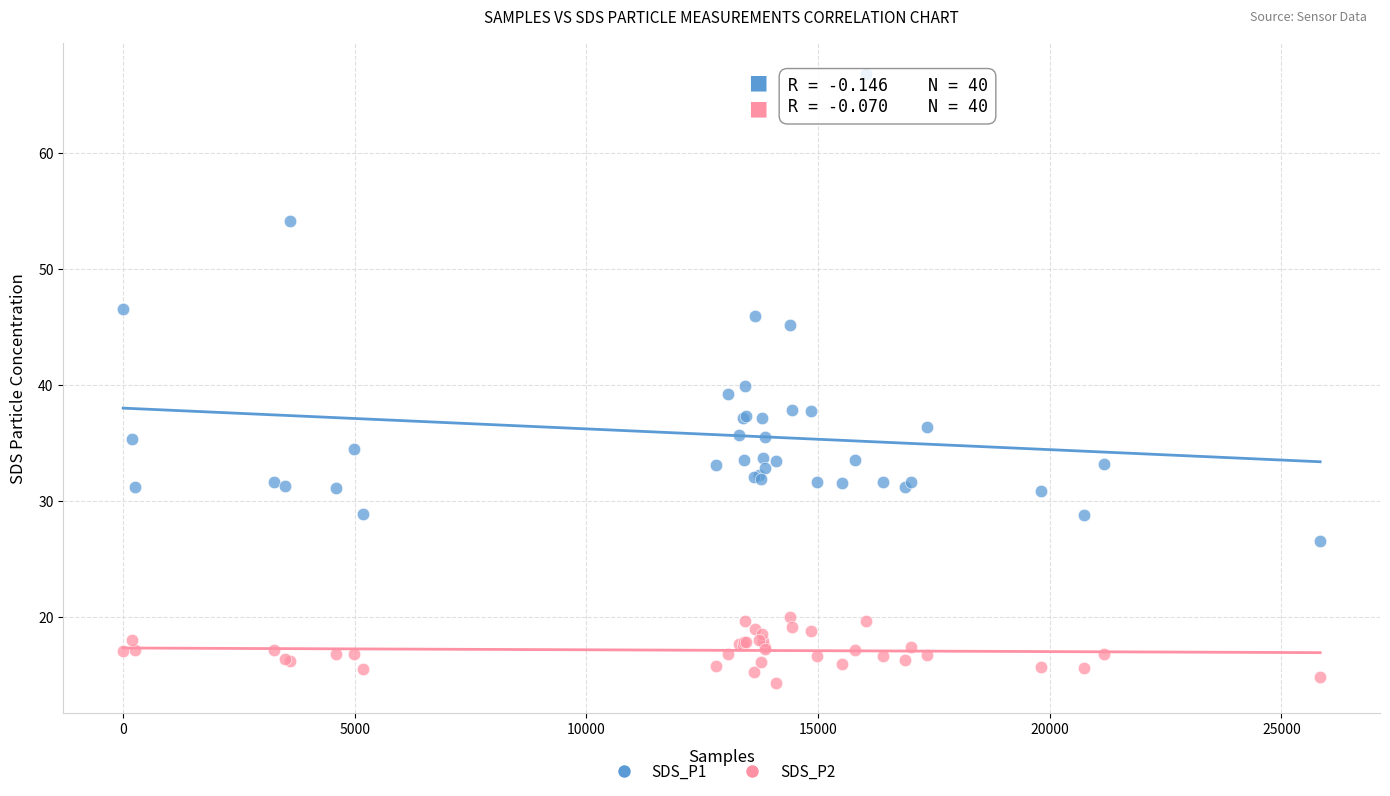

Which series contains the lowest Y value?

SDS_P2